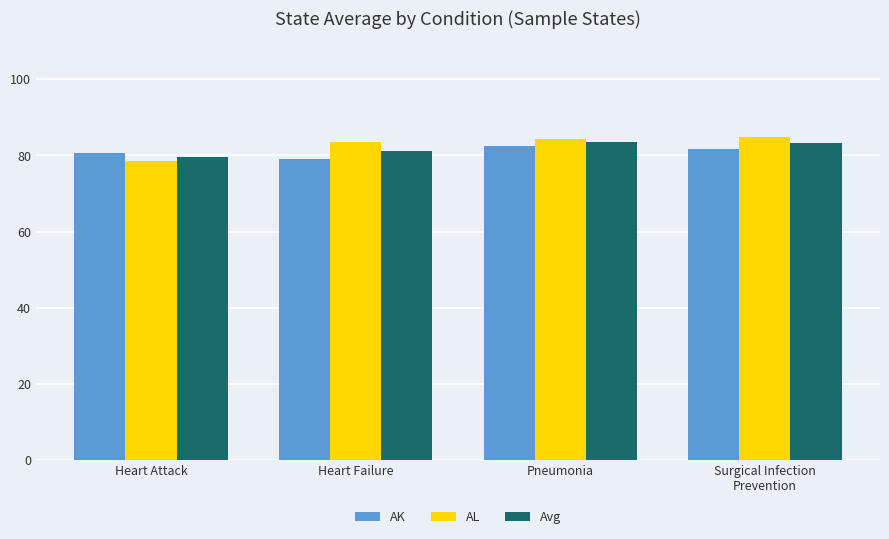

What is the smallest value displayed?

78.6